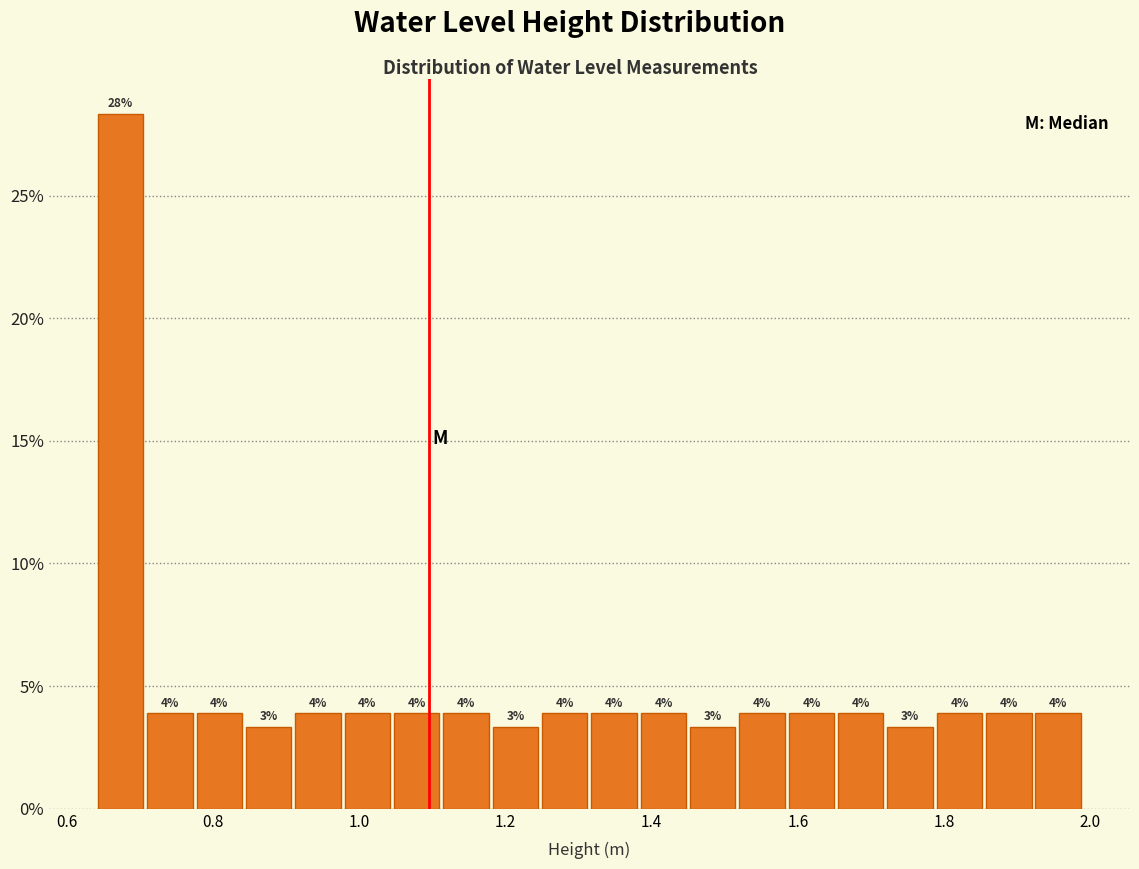

Read against the x-axis, roughly where is the centre of the tallest bar?

0.68